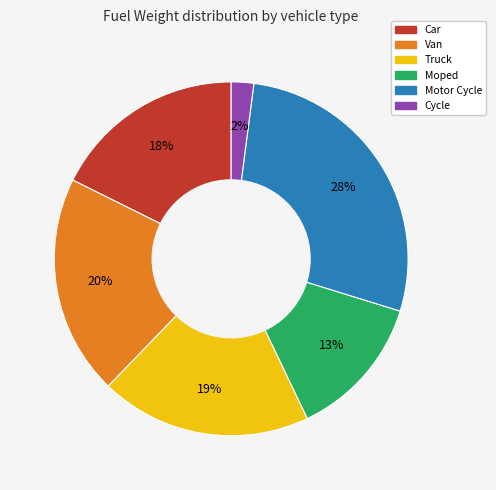

Between Truck and Cycle, which is larger?

Truck